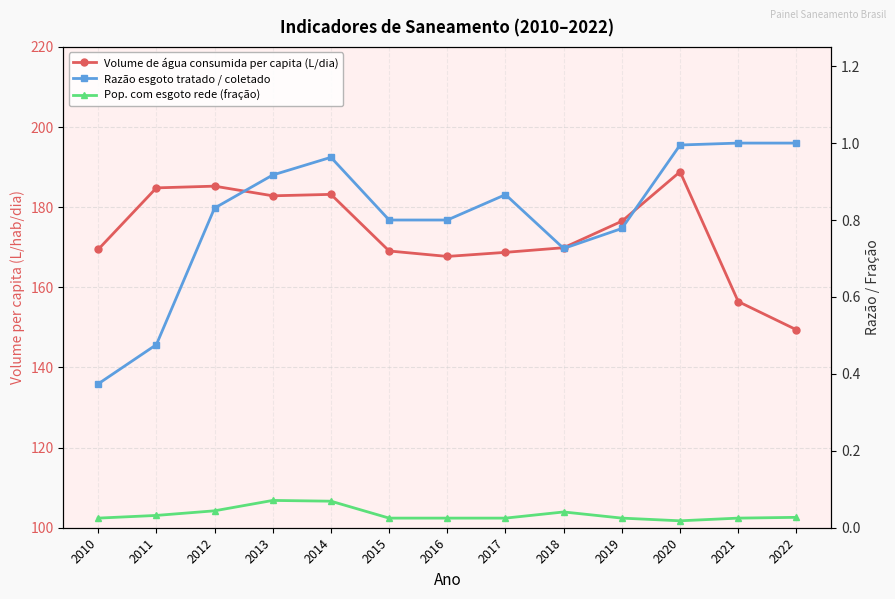

Which has a higher value, 2018 or 2010?

2018